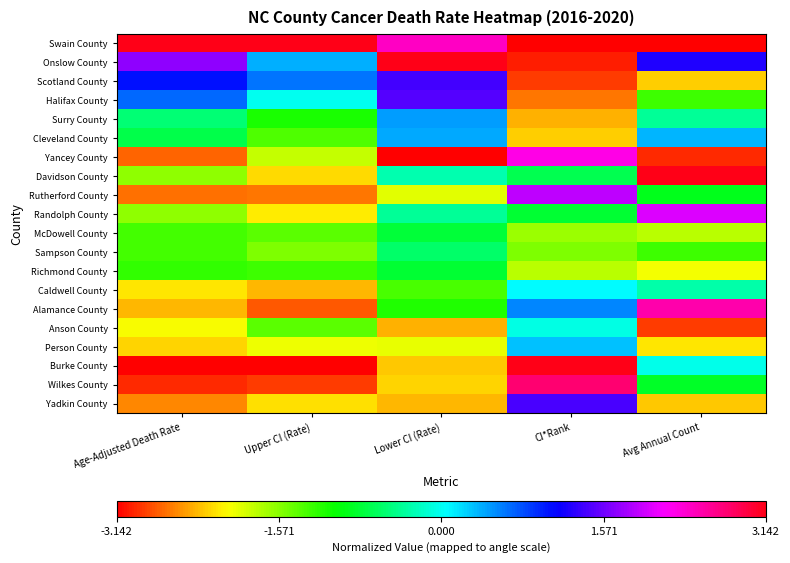

What is the total value across all series at Upper CI (Rate)?

-28.1